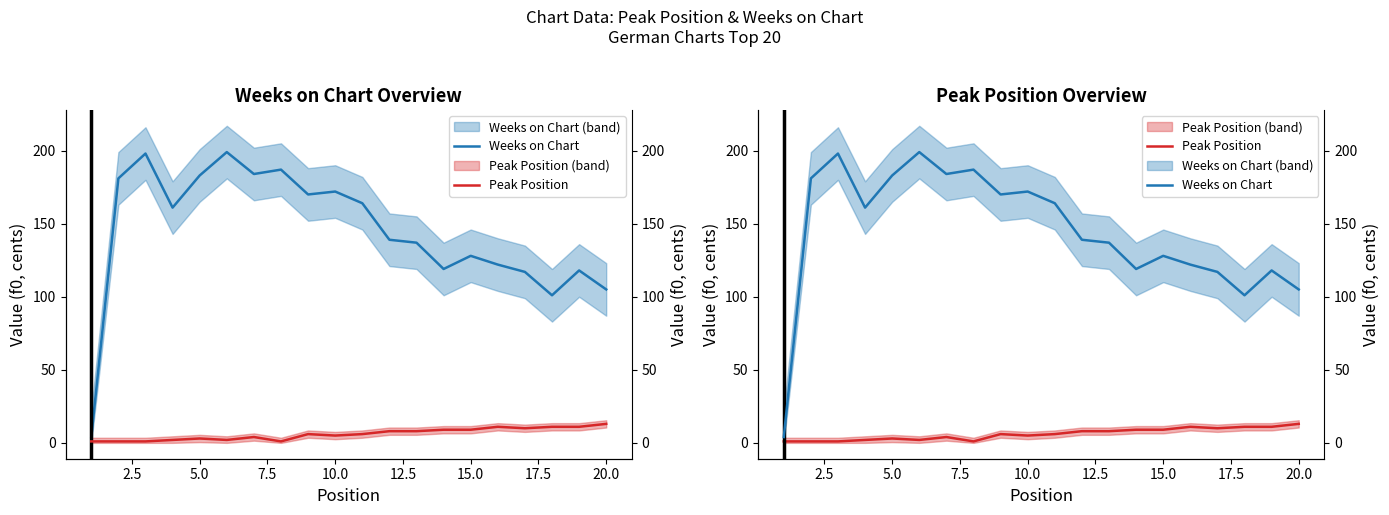

True or false: Peak Position and Weeks on Chart cross at least once.

False